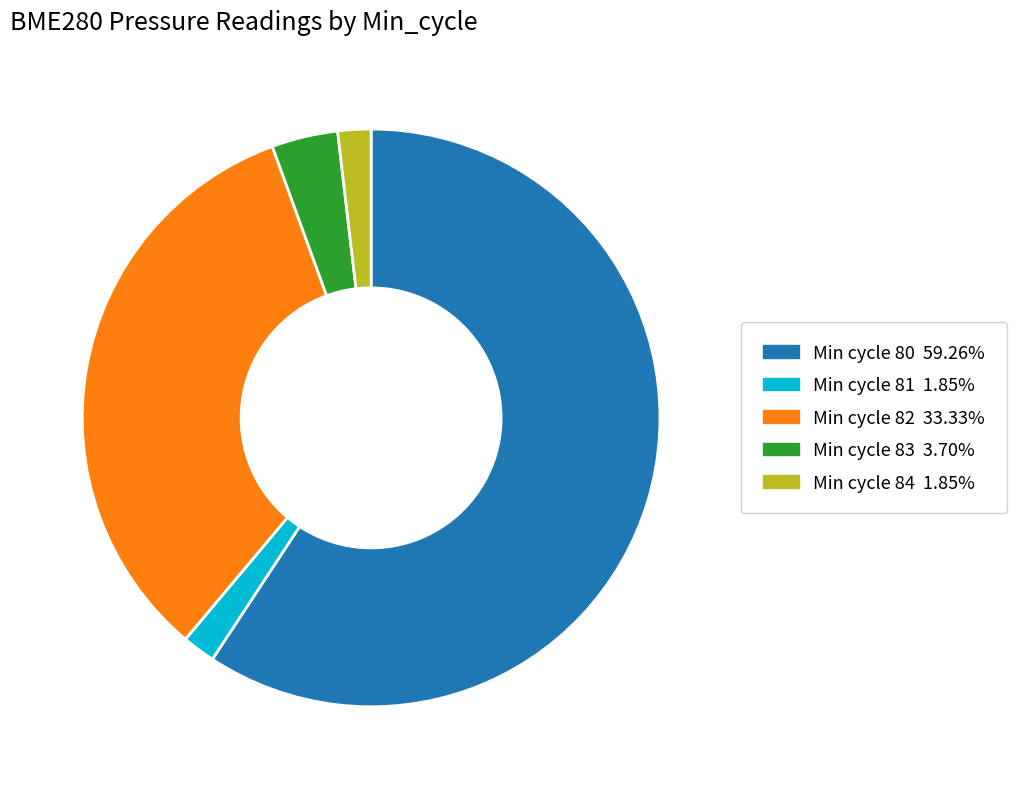

How many segments does this pie chart have?

5